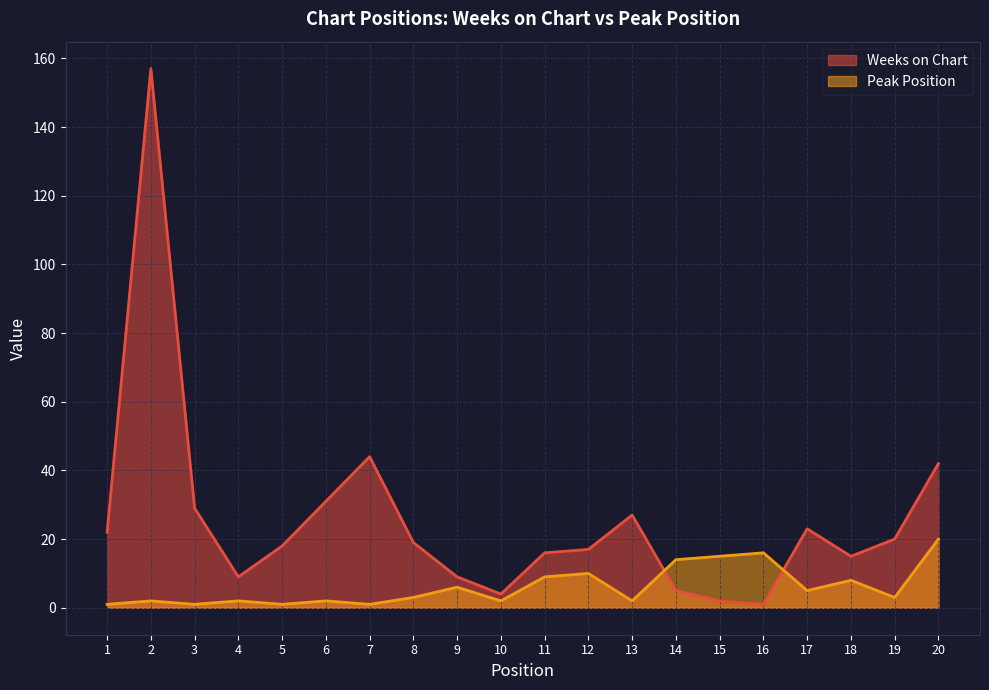

After their last crossing, which series has the higher values: Weeks on Chart or Peak Position?

Weeks on Chart